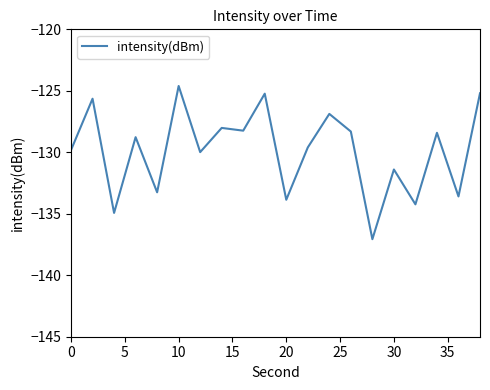

What is the maximum value shown in the chart?

-124.6